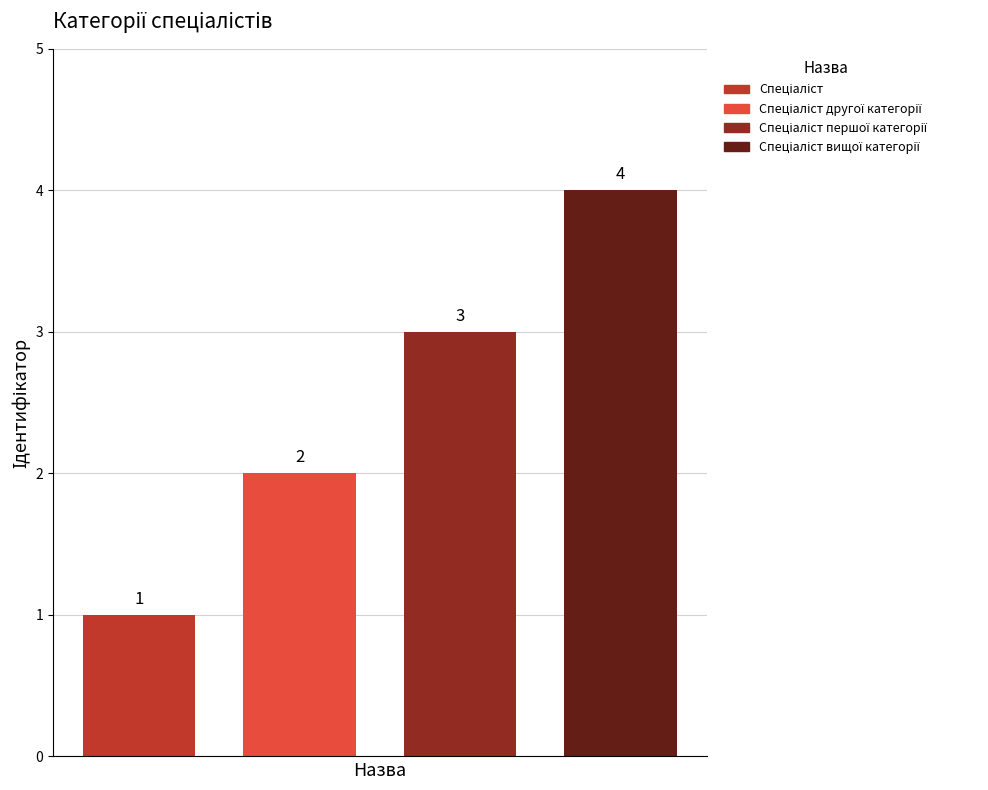

What is the maximum value shown in the chart?

4